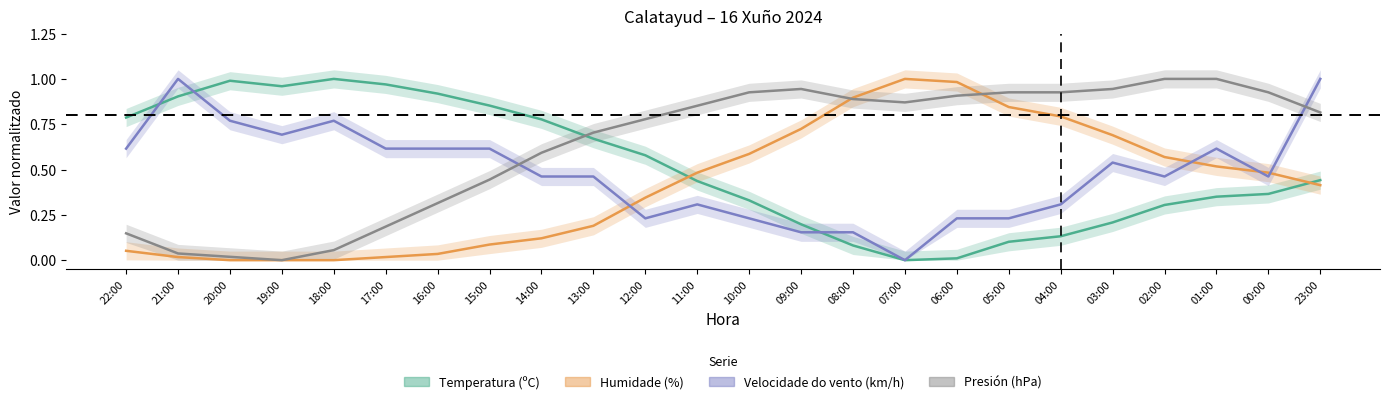

What is the spread (max minus min) of values at 20:00?

1.0